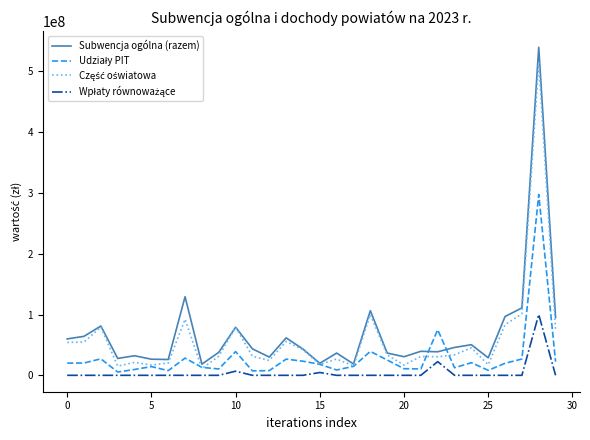

Which series has the widest spread of values?

Subwencja ogólna (razem)